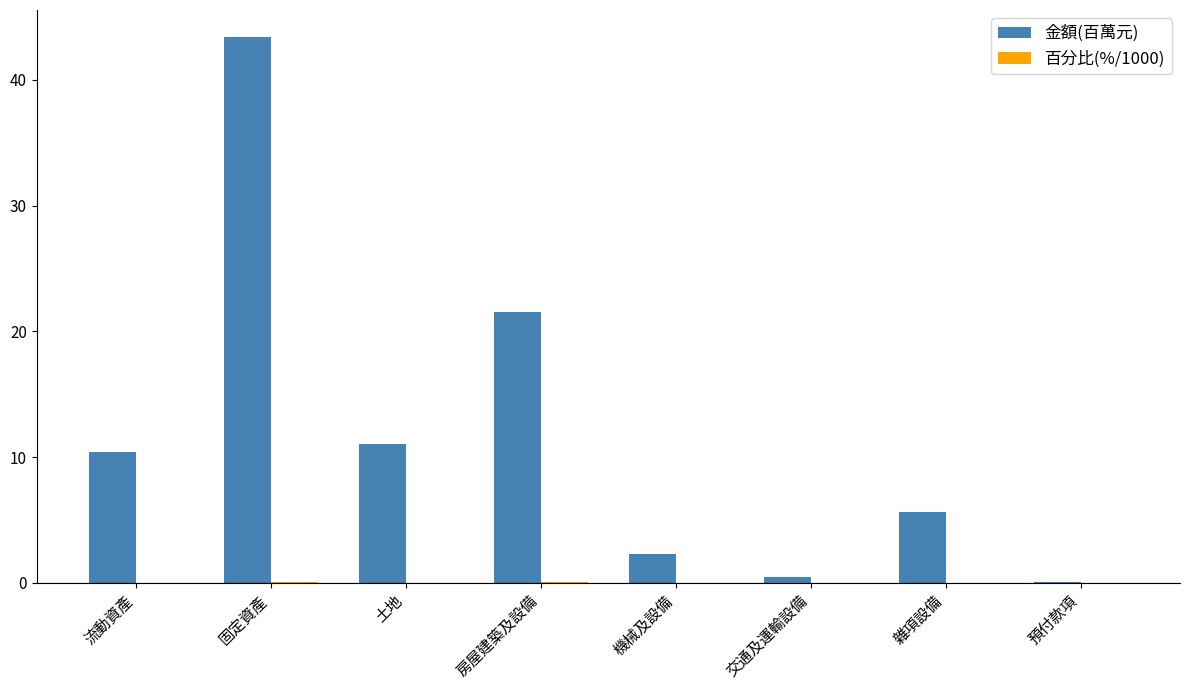

Which series has the largest total across all categories?

金額(百萬元)